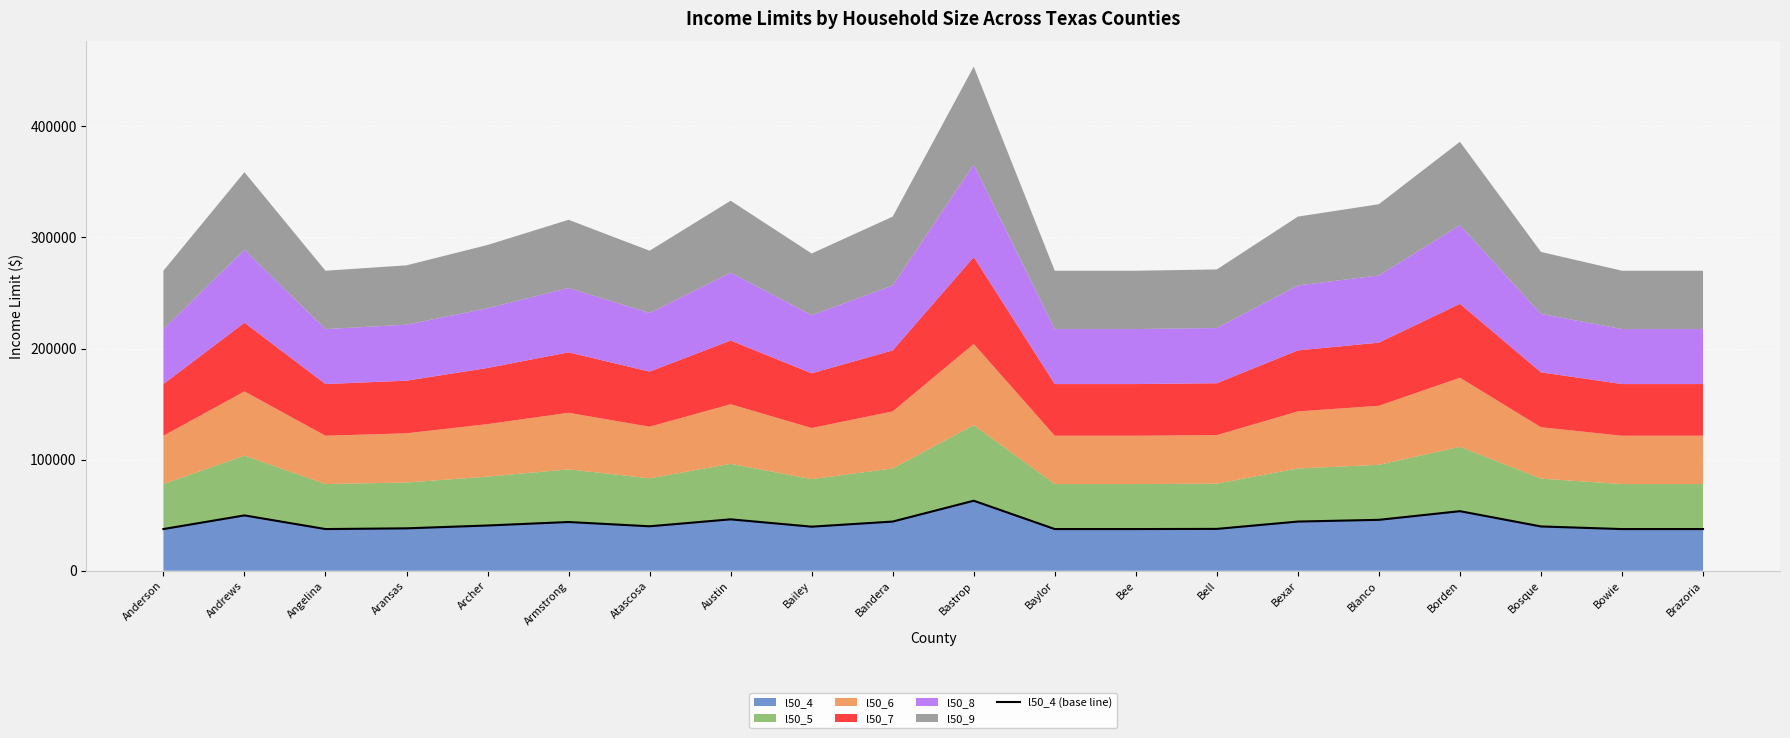

Is it true that the value at Bee is 37500?

True